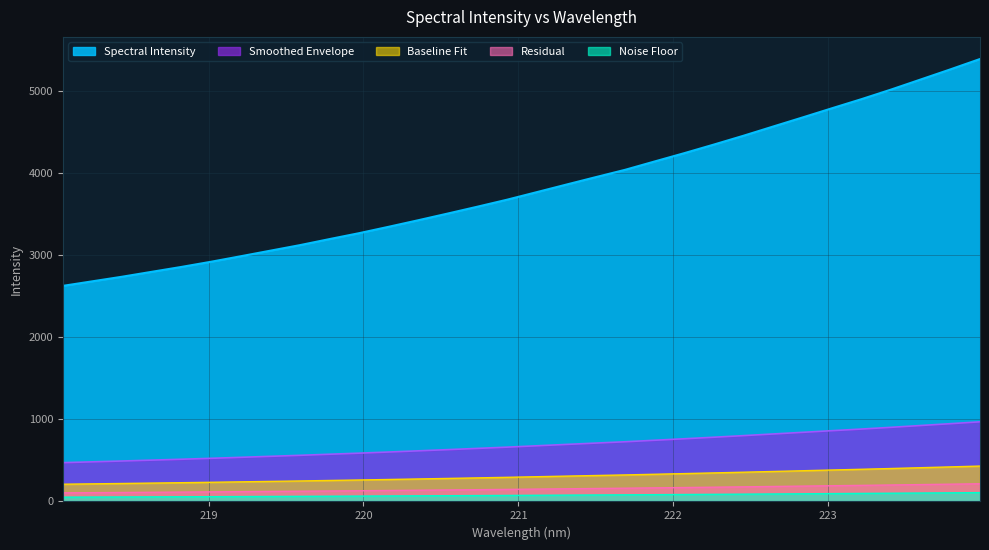

Which category has the highest value across all series?

223.9802